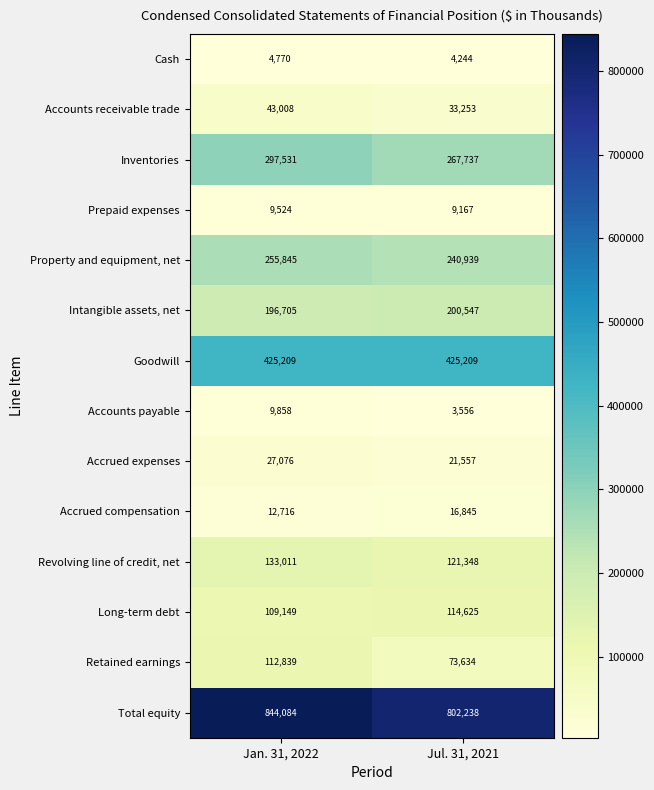

List the series in order of their peak value, lowest first.

Cash, Prepaid expenses, Accounts payable, Accrued compensation, Accrued expenses, Accounts receivable trade, Retained earnings, Long-term debt, Revolving line of credit, net, Intangible assets, net, Property and equipment, net, Inventories, Goodwill, Total equity